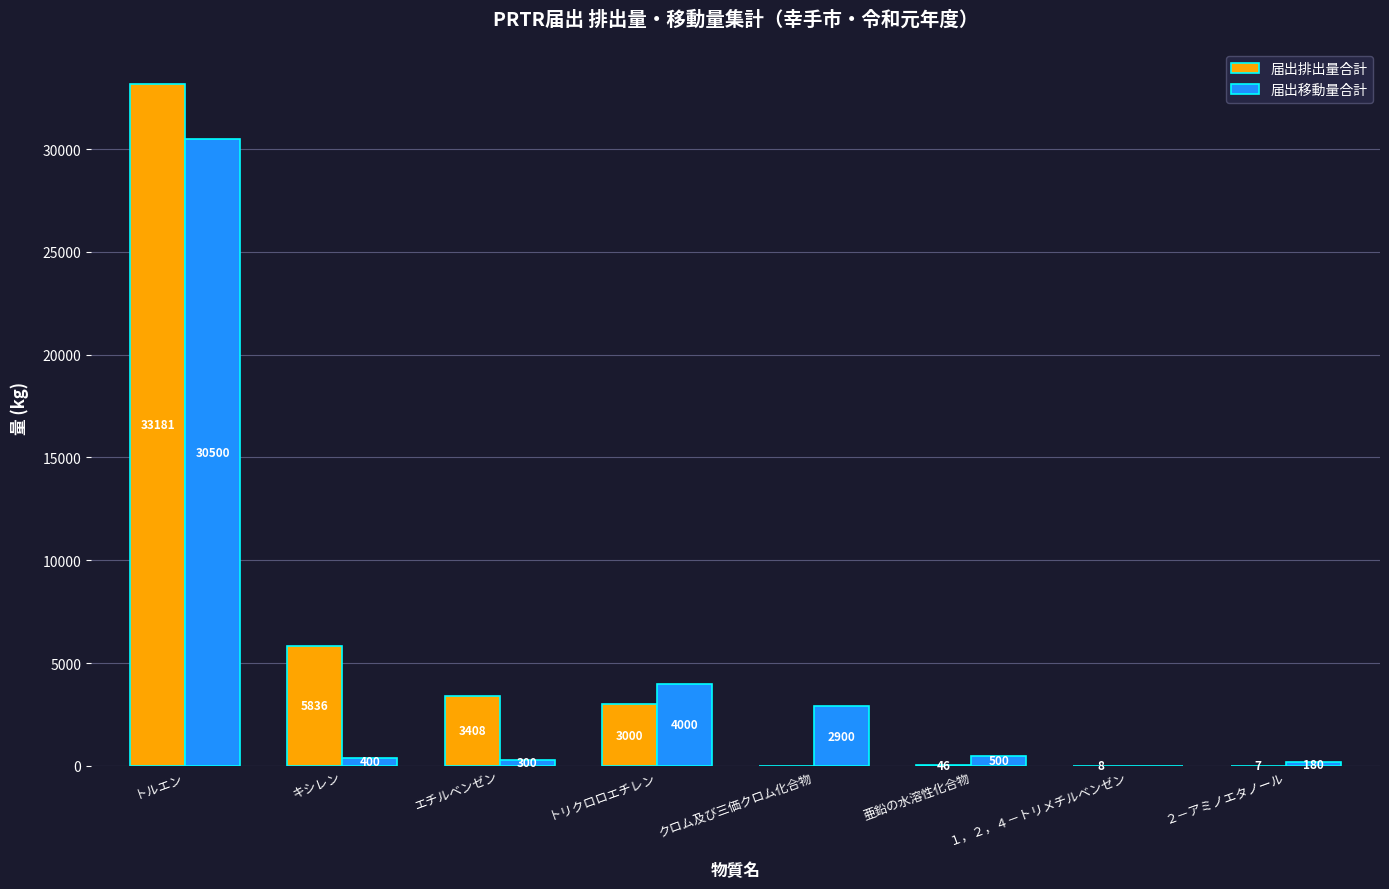

True or false: 届出移動量合計 has a value of 1823 at クロム及び三価クロム化合物.

False